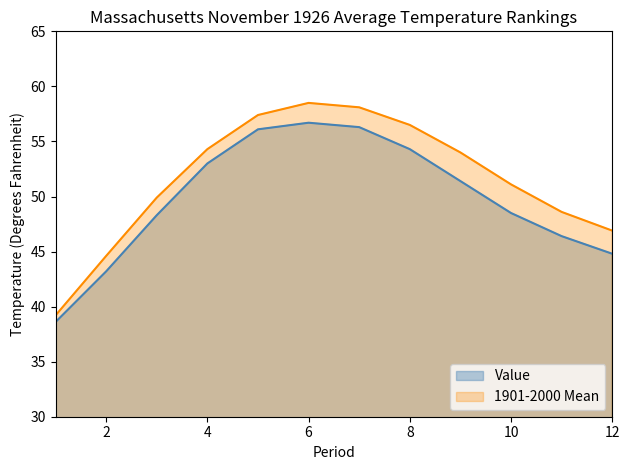

What is the spread (max minus min) of values at 9?

2.6